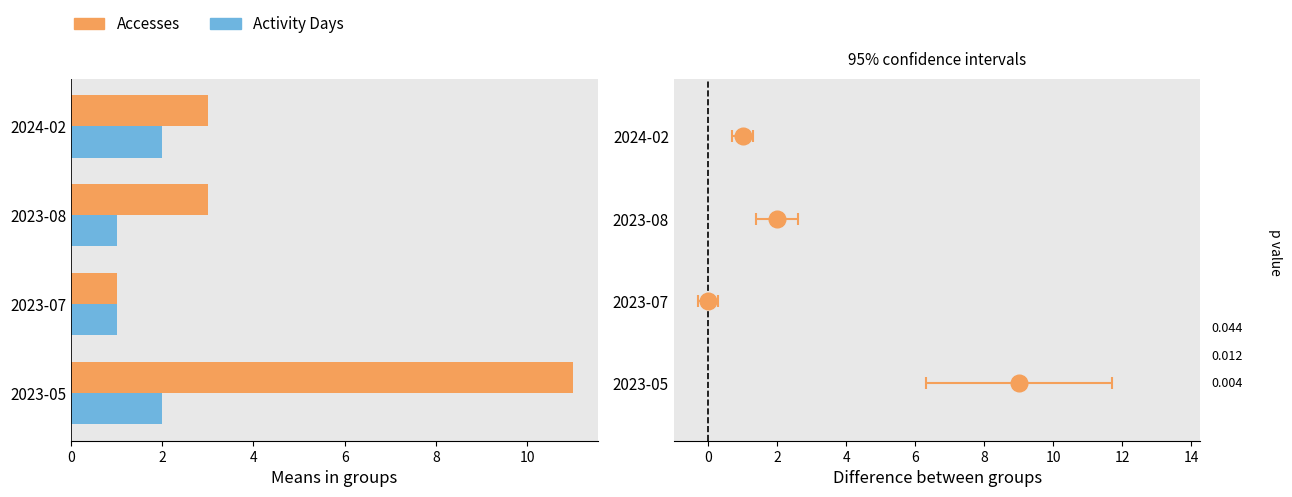

List the series in order of their peak value, highest first.

Accesses, Activity Days